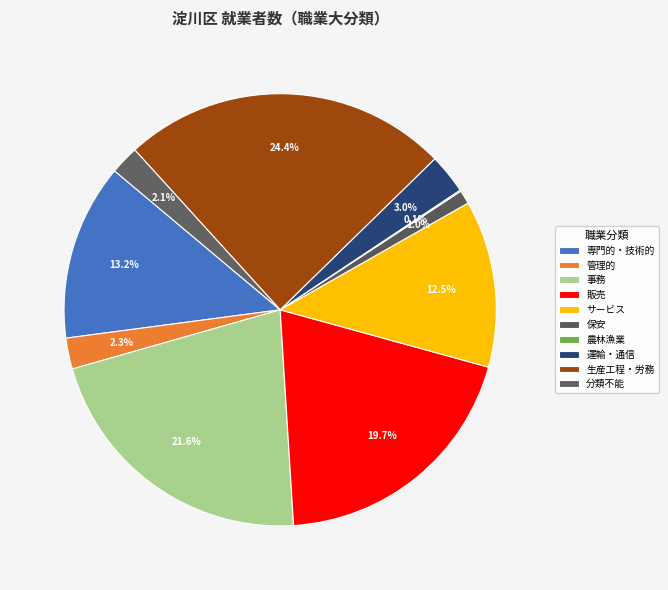

Which slice is the largest?

I 生産工程・労務作業者